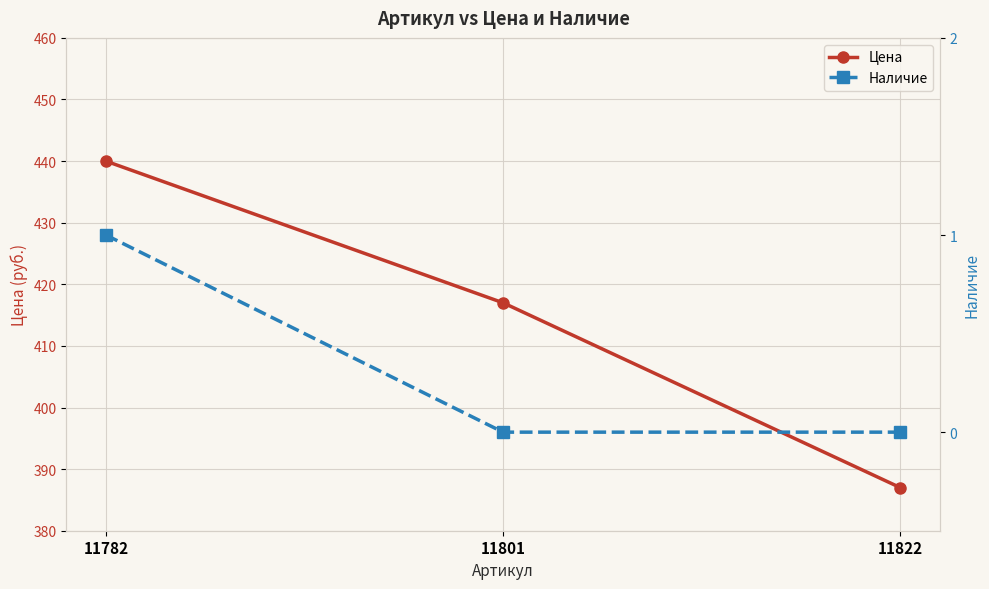

The value of Цена at 11801 is 171. True or false?

False